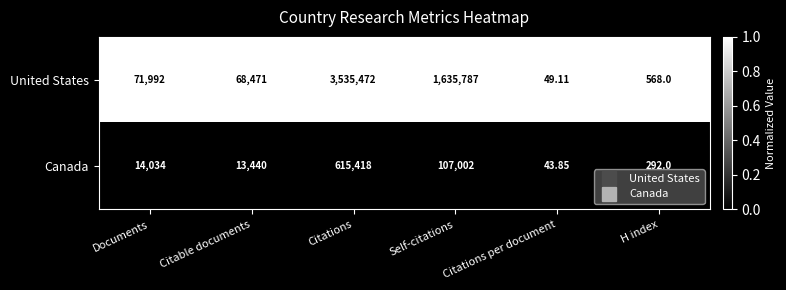

Which series has the largest total across all categories?

United States